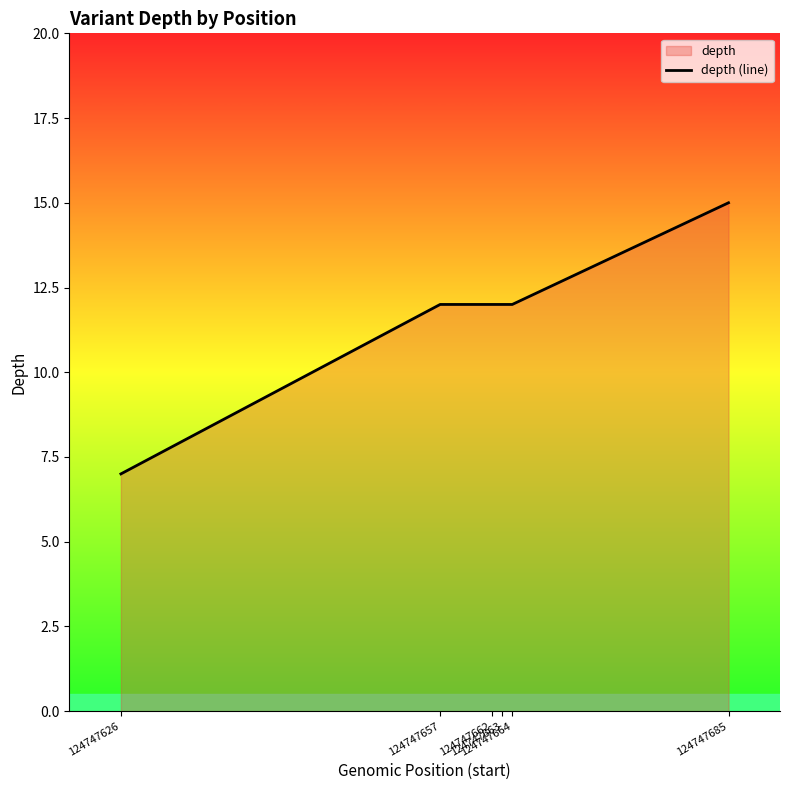

At which label does the data first exceed 12?

124747685